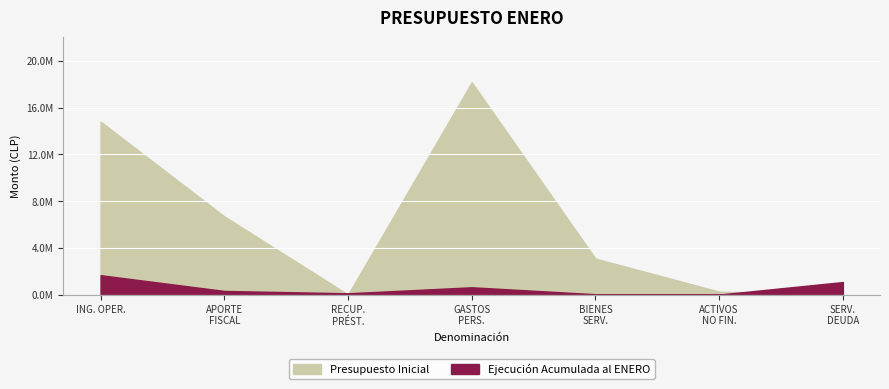

At which label does Ejecución Acumulada al ENERO first exceed 309934?

INGRESOS DE OPERACIÓN